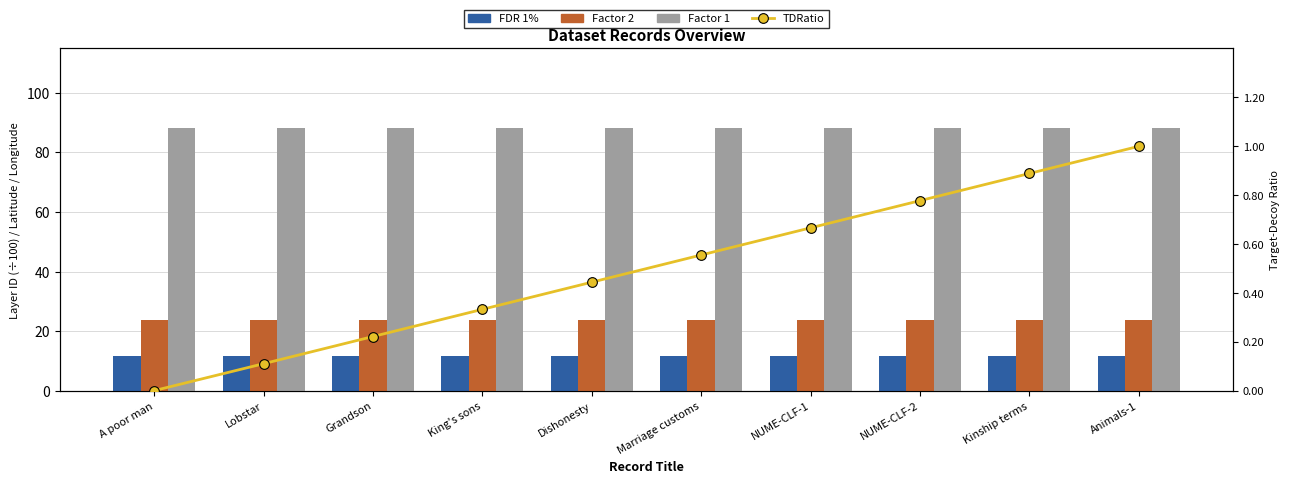

Which series has the largest range (max minus min)?

TDRatio